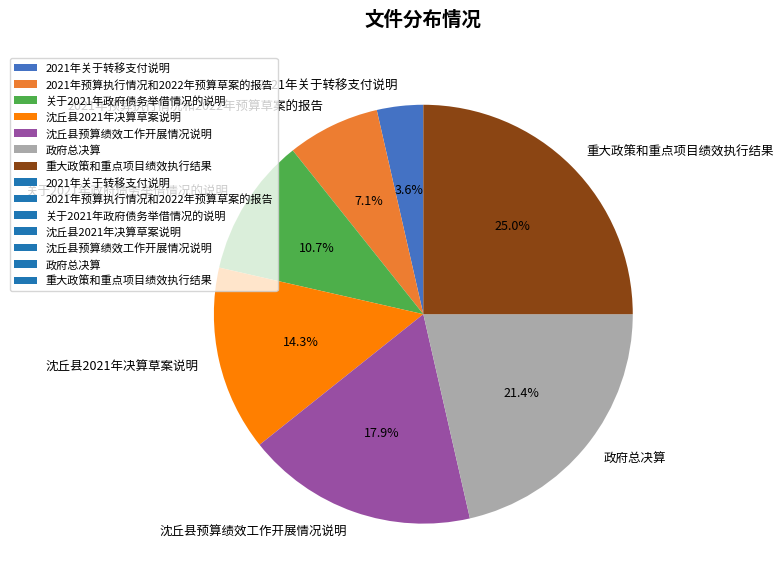

To the nearest percent, what is the difference between the 政府总决算 and 沈丘县2021年决算草案说明 slice percentages?

7%